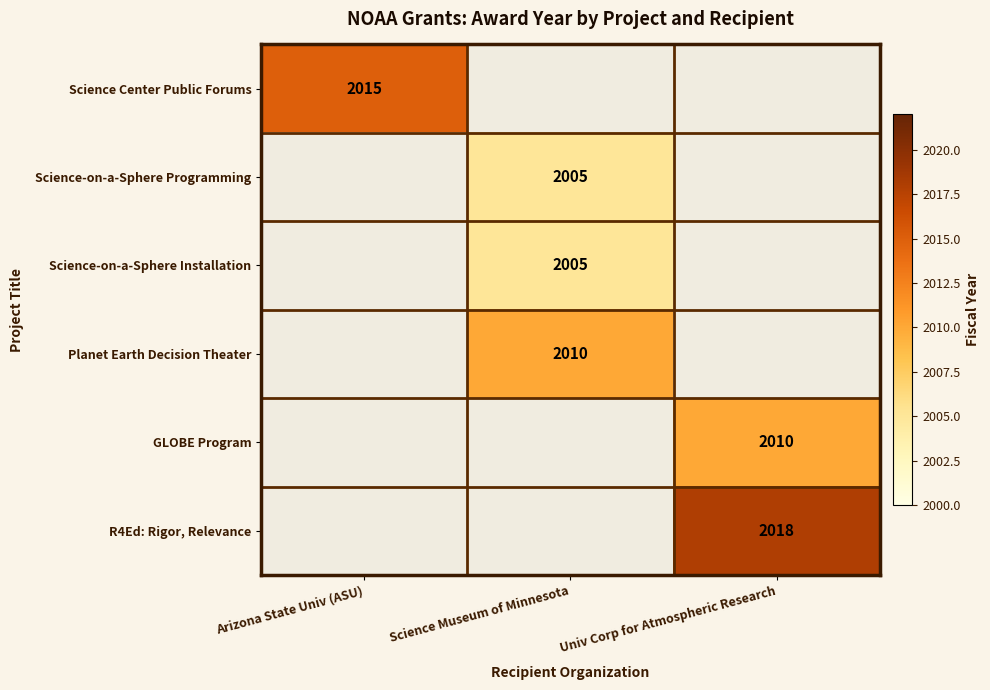

At how many categories does at least one series exceed 2012?

2